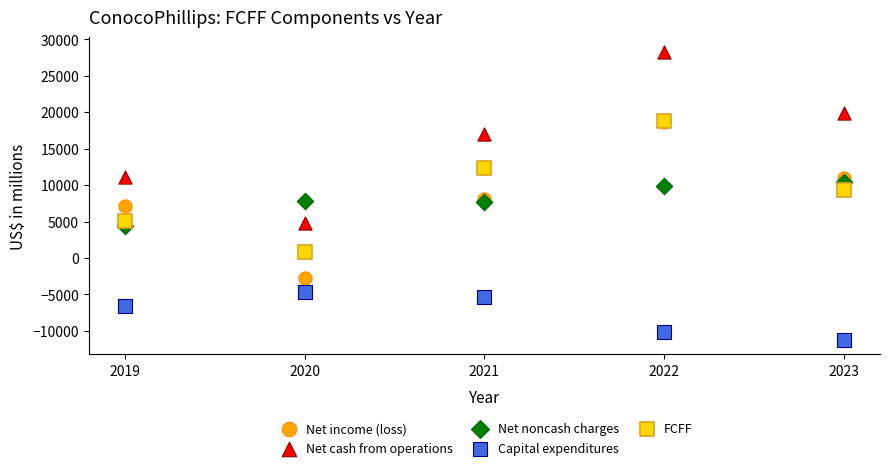

Which series reaches the minimum Y coordinate?

Capital expenditures